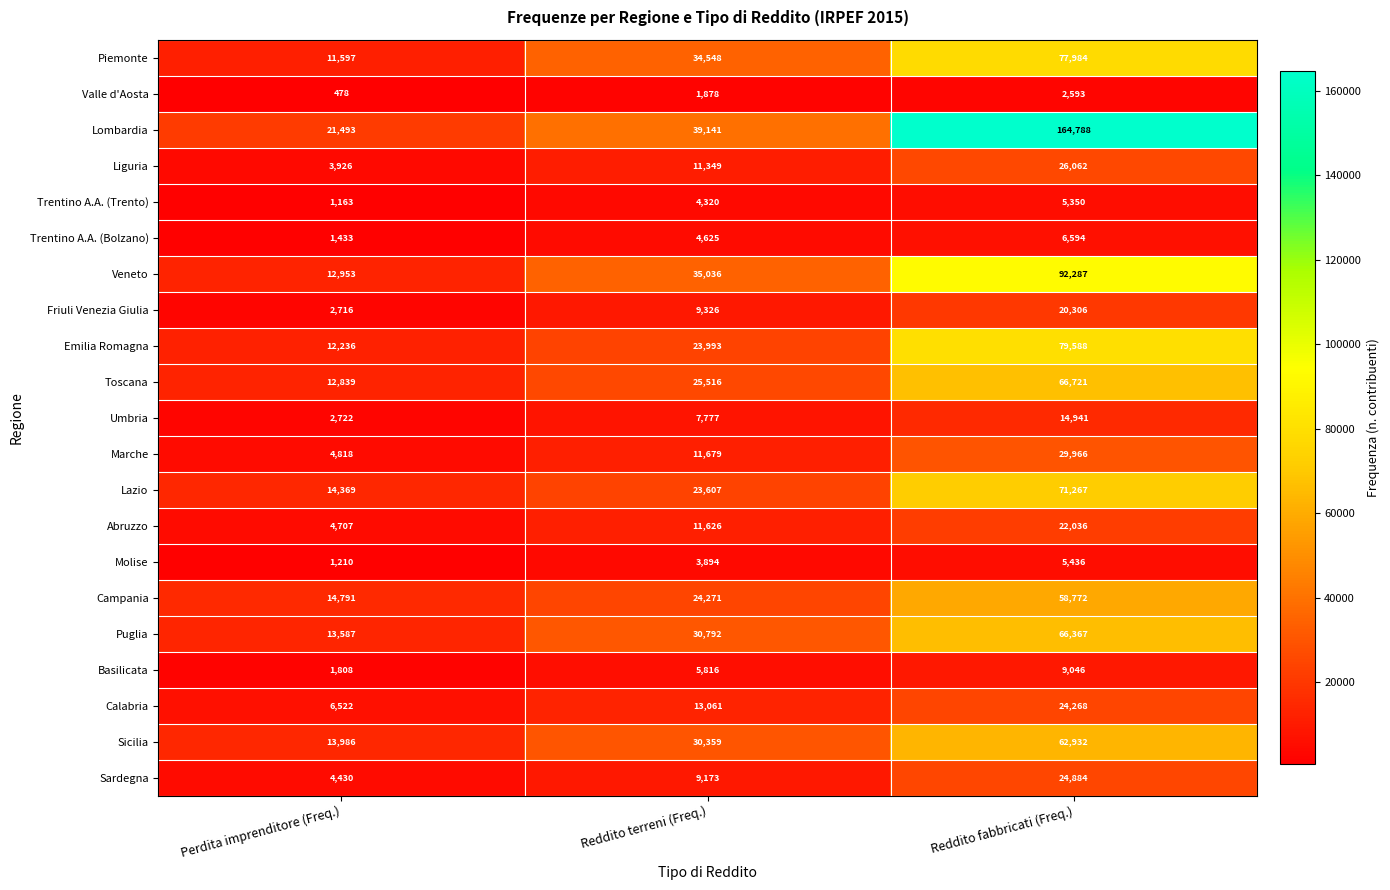

What is the difference between the Trentino A.A. (Bolzano) values at Reddito terreni (Freq.) and Reddito fabbricati (Freq.)?

1969